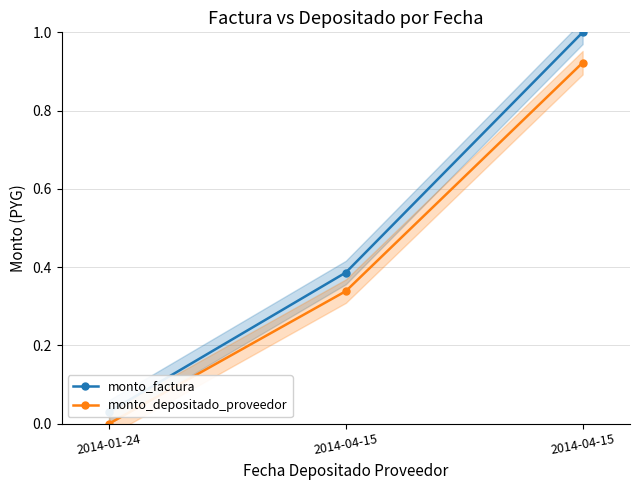

The value of monto_factura at 2014-04-15 is 1.3. True or false?

False